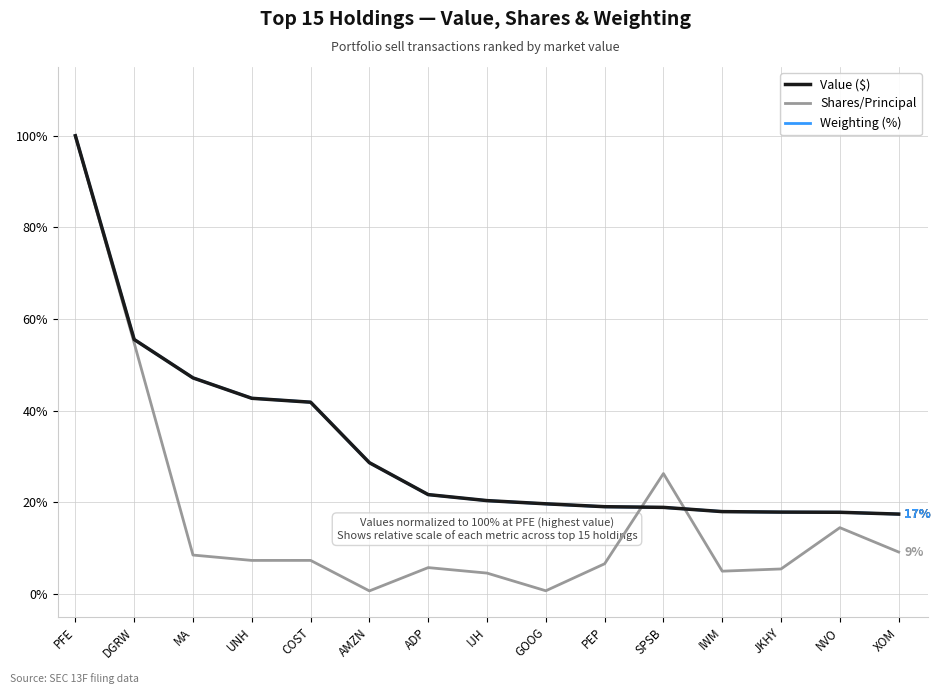

Is this an area chart (filled region under the line)?

No